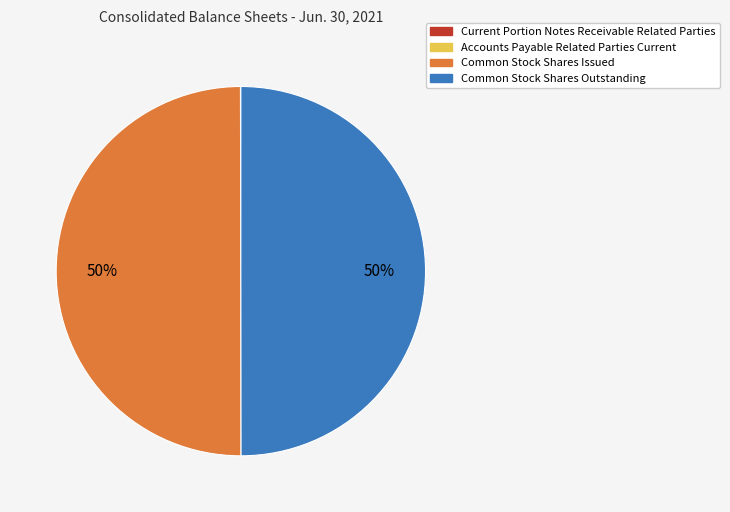

Is the sum of Common Stock Shares Issued and Common Stock Shares Outstanding greater than half?

Yes